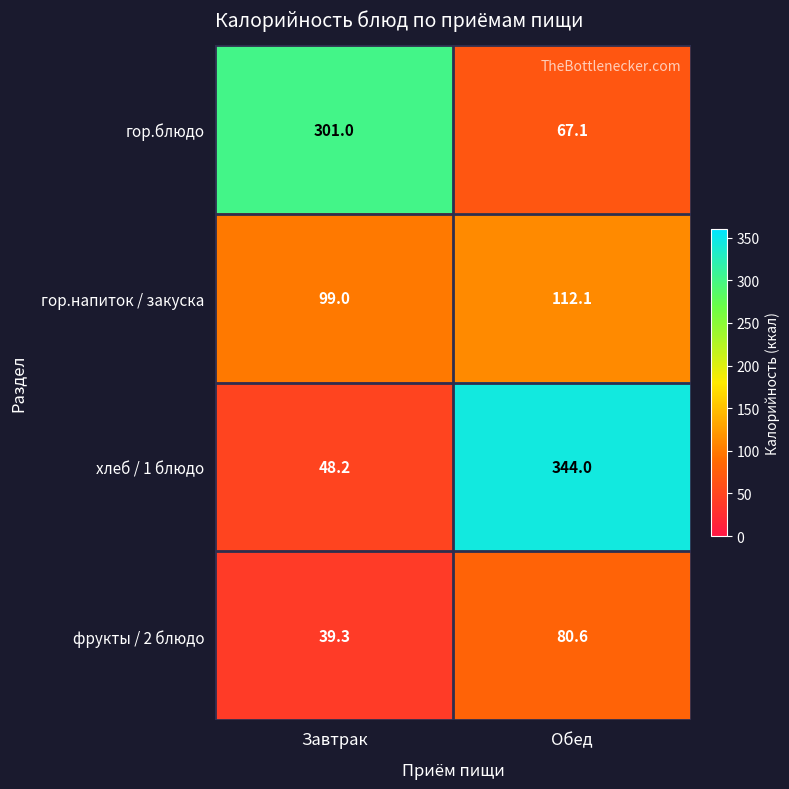

How many distinct data groups are displayed?

4